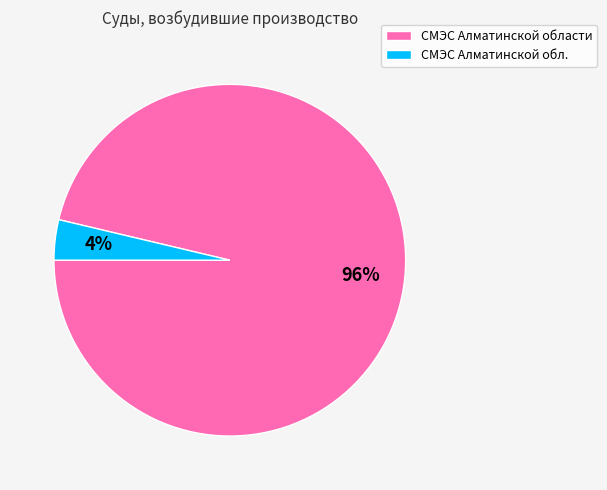

Between СМЭС Алматинской области and СМЭС Алматинской обл., which is larger?

СМЭС Алматинской области